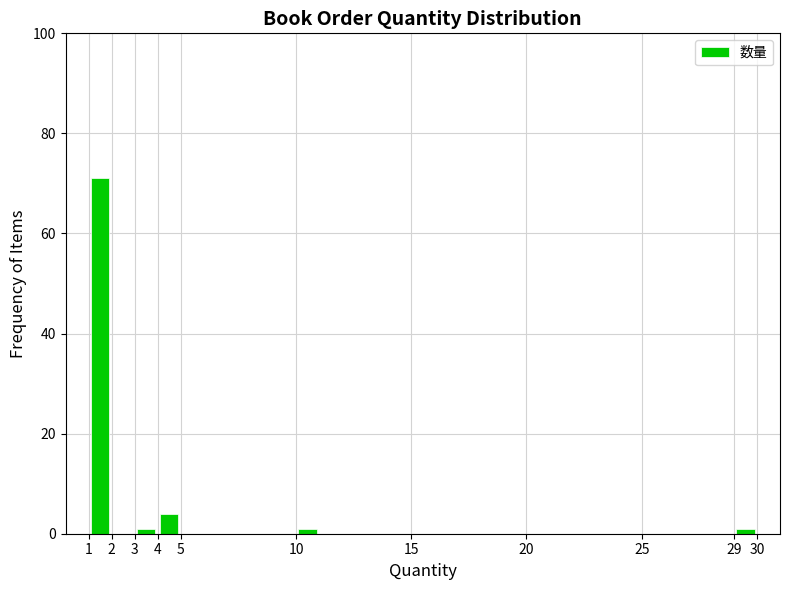

Reading left to right, list every bar in this chart as the range it spans on the x-axis followed by its height. The values are not printed on the chart, so give them approximately, as read against the axis.

1 to 2: 72
2 to 3: 0
3 to 4: under 2
4 to 5: 4
5 to 6: 0
6 to 7: 0
7 to 8: 0
8 to 9: 0
9 to 10: 0
10 to 11: under 2
11 to 12: 0
12 to 13: 0
13 to 14: 0
14 to 15: 0
15 to 16: 0
16 to 17: 0
17 to 18: 0
18 to 19: 0
19 to 20: 0
20 to 21: 0
21 to 22: 0
22 to 23: 0
23 to 24: 0
24 to 25: 0
25 to 26: 0
26 to 27: 0
27 to 28: 0
28 to 29: 0
29 to 30: under 2
30 to 31: 0